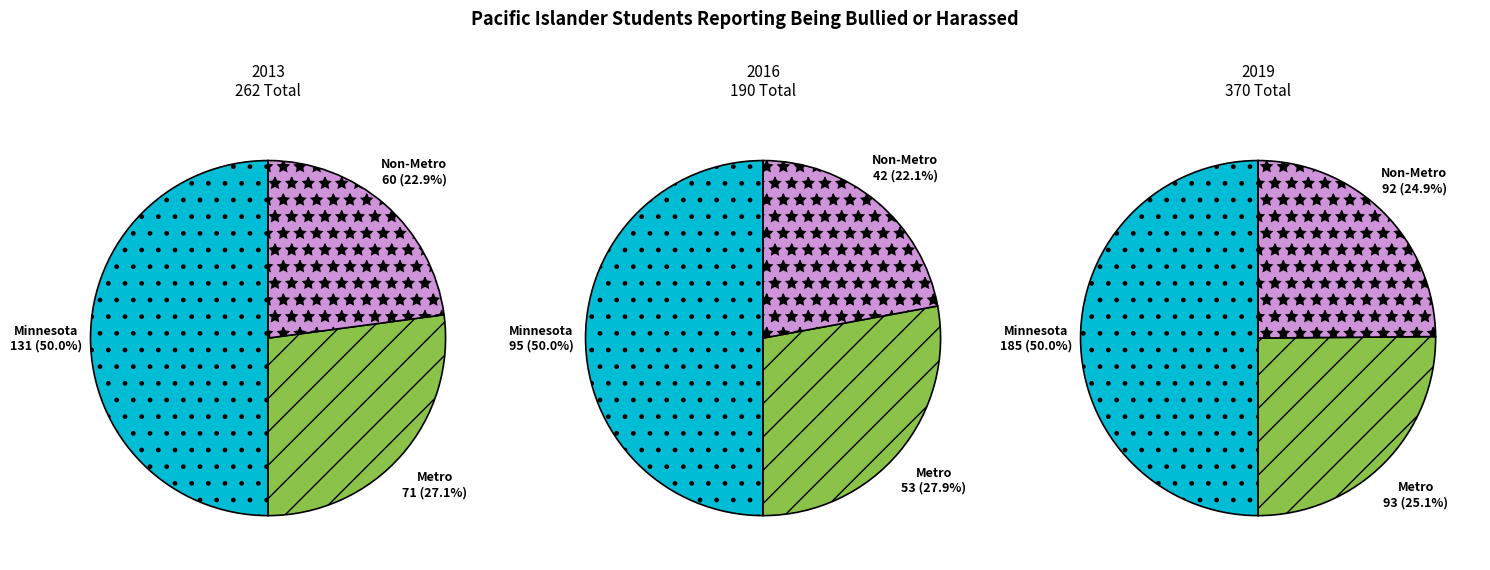

To the nearest percent, what portion does Non-Metro represent?

22%